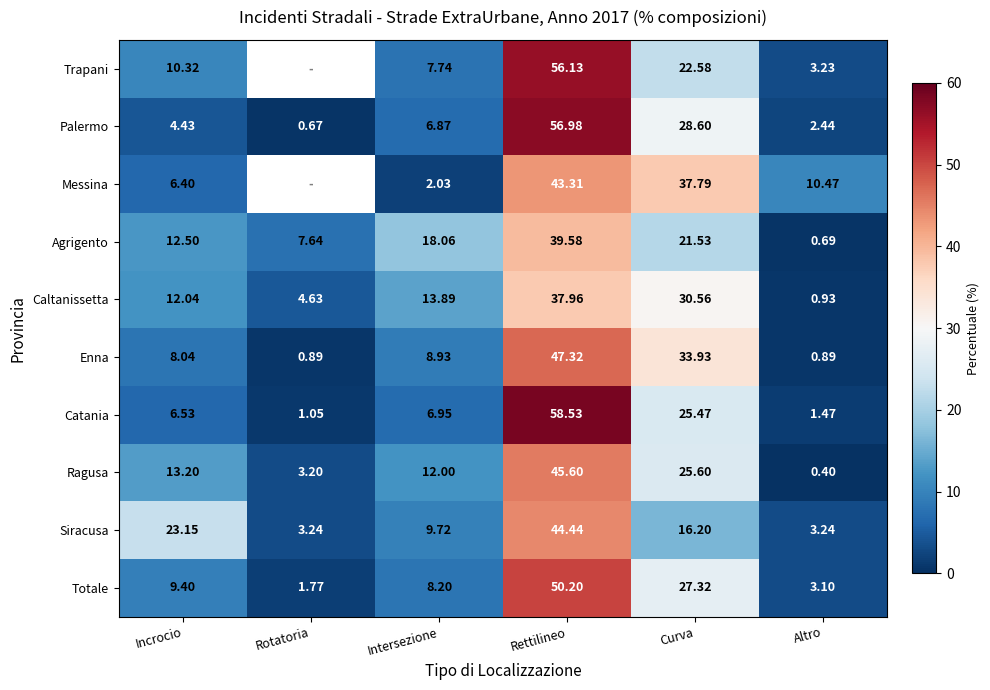

Rank the series at Incrocio from highest to lowest value.

Siracusa, Ragusa, Agrigento, Caltanissetta, Trapani, Totale, Enna, Catania, Messina, Palermo